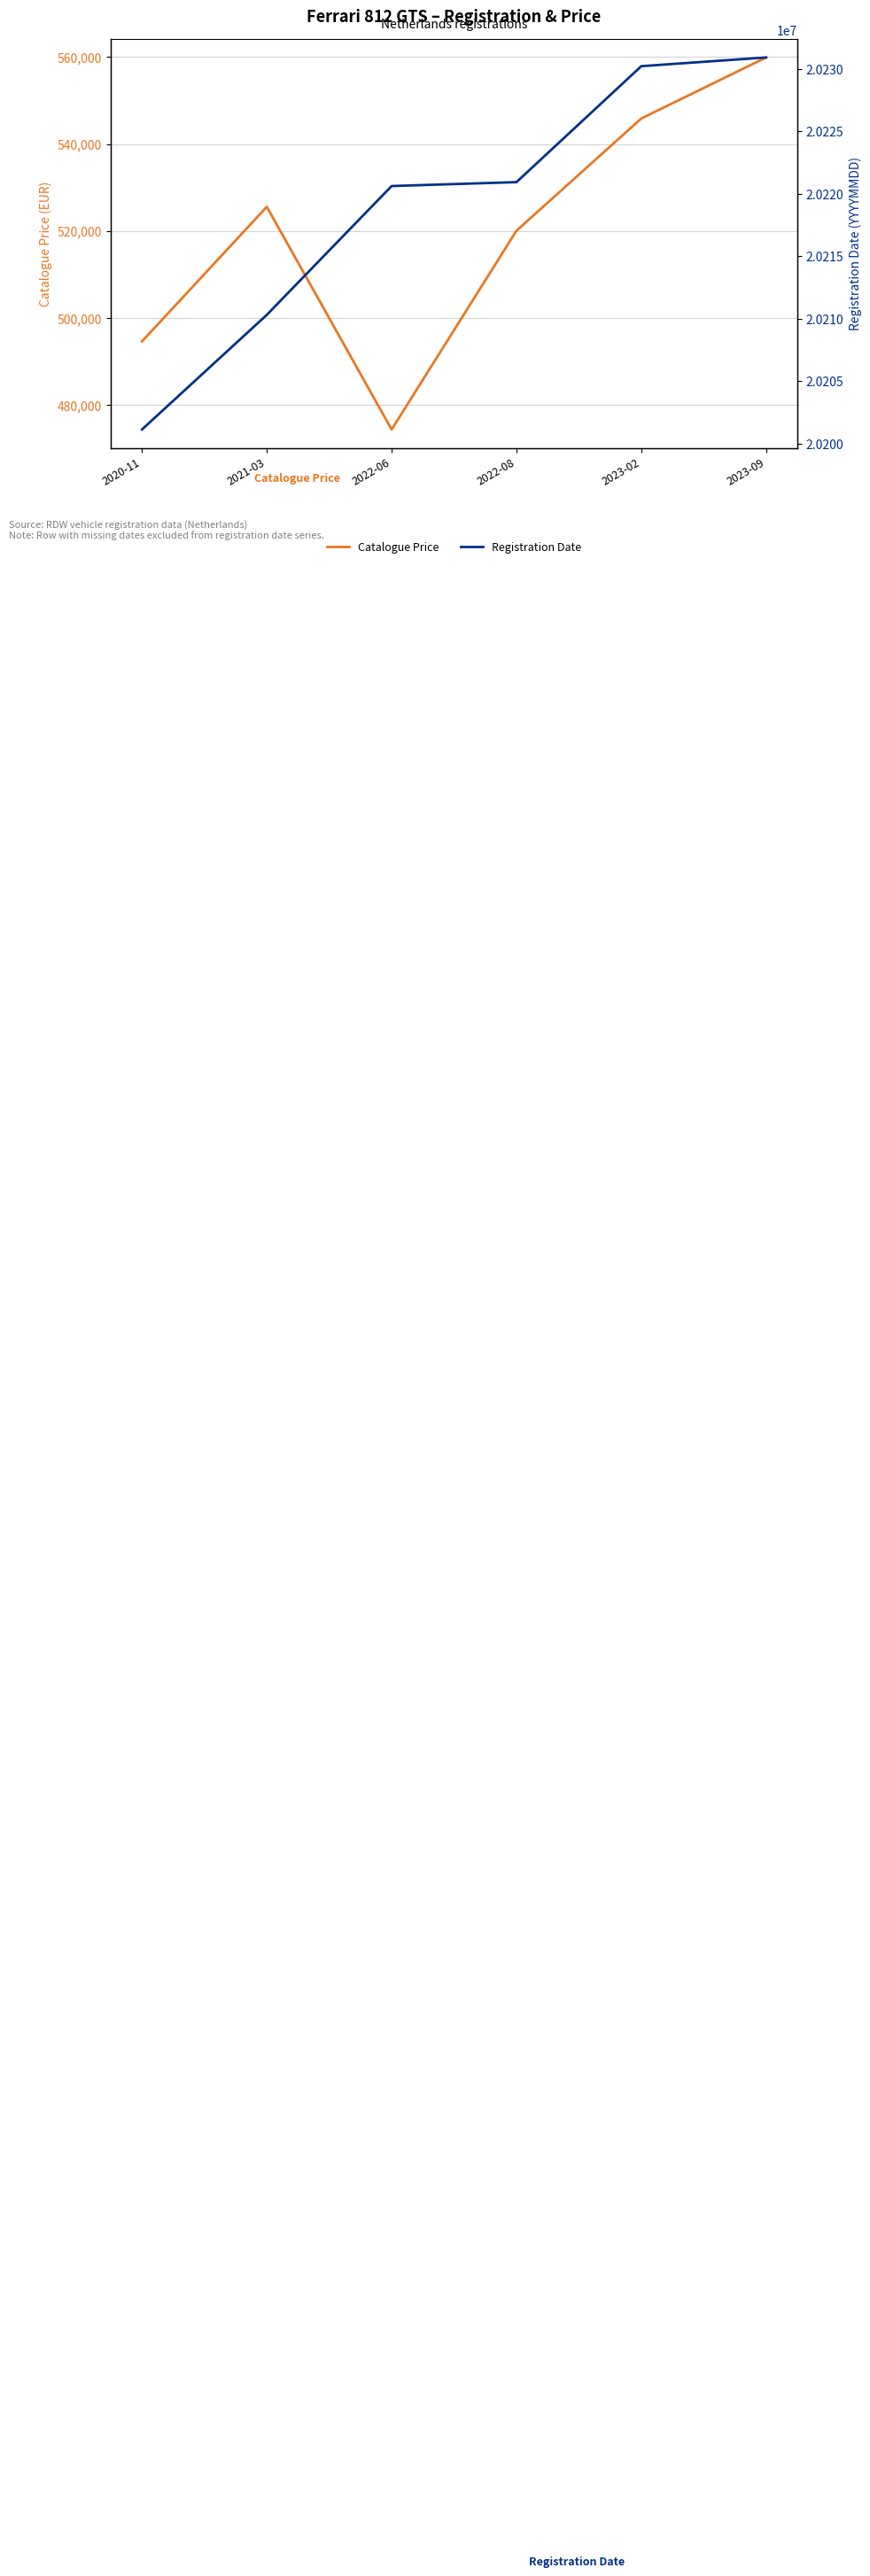

At which category is the sum across all series the highest?

2023-09